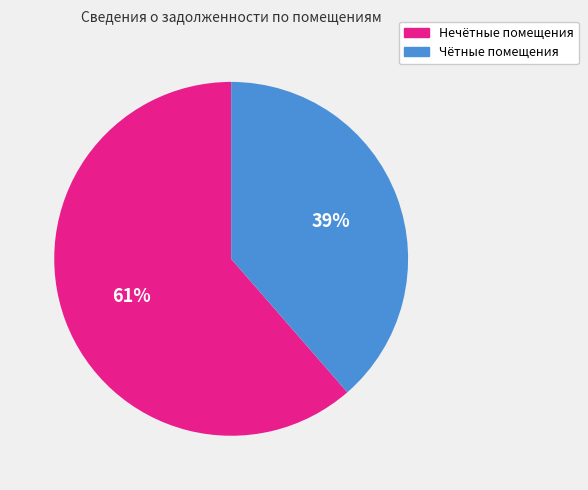

To the nearest percent, what is the average slice percentage?

50%